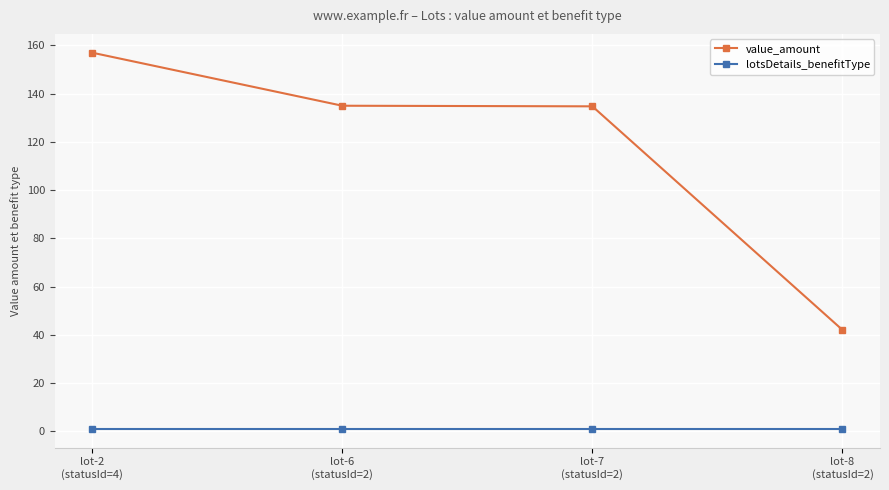

Which series has the largest total across all categories?

value_amount